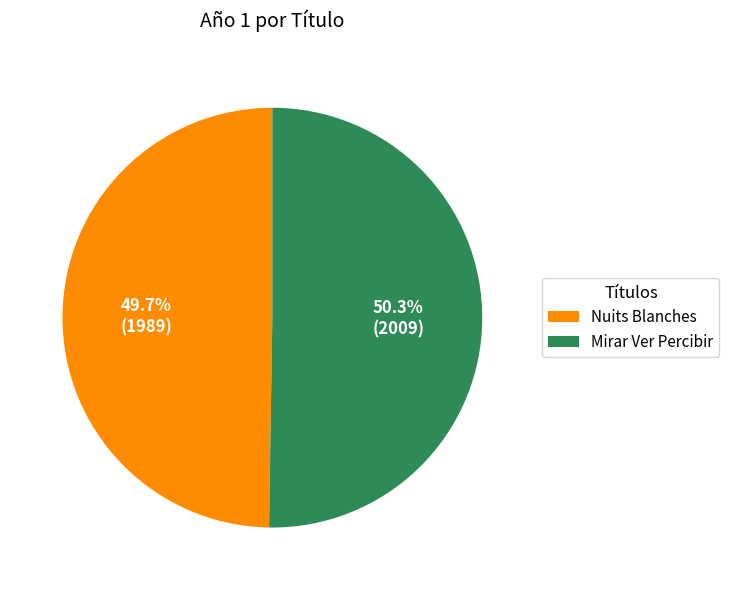

The Mirar Ver Percibir slice represents 50% of the pie. True or false?

True